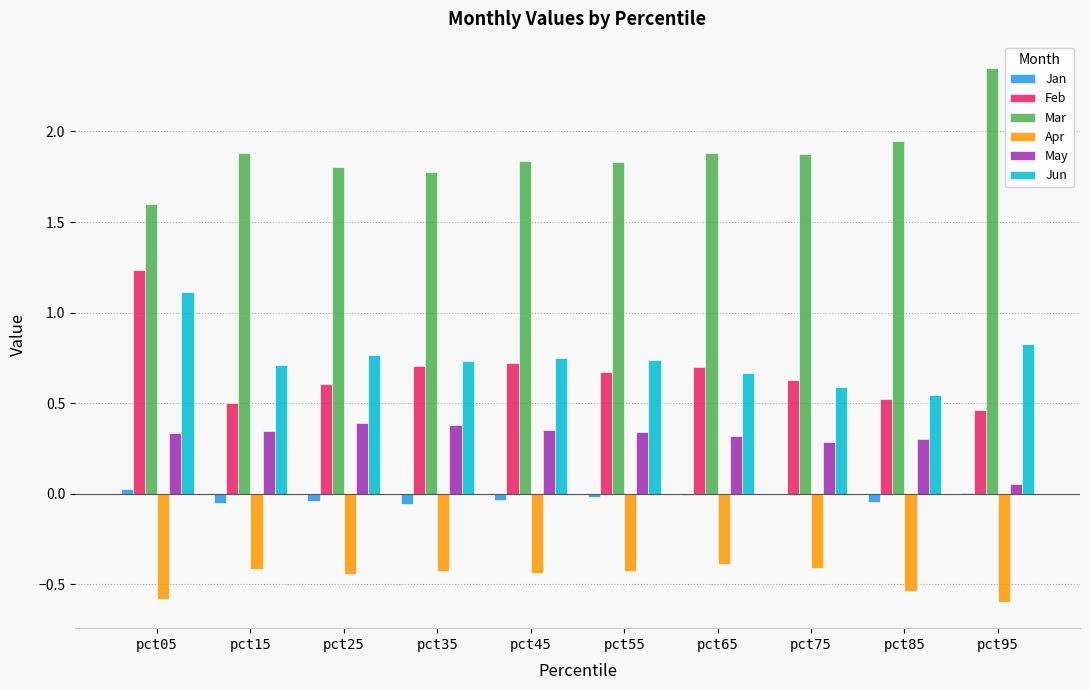

What is the sum of all Jan values?

-0.2